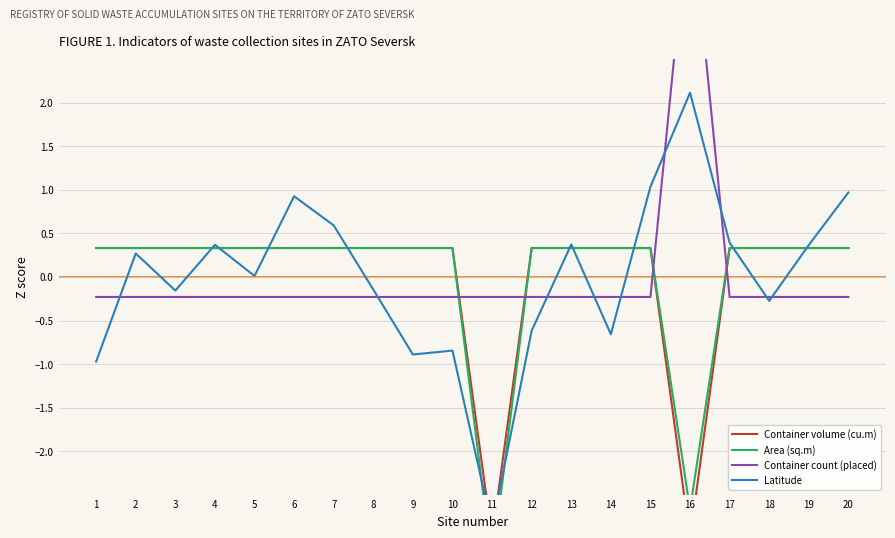

Is this an area chart (filled region under the line)?

No